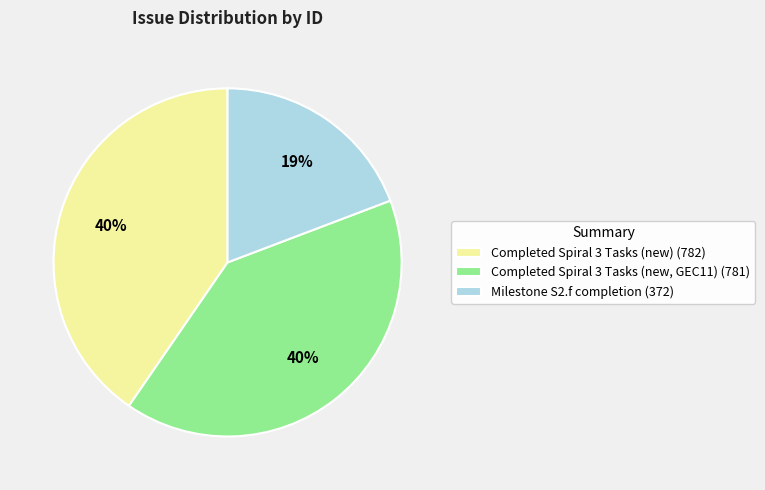

To the nearest percent, what percentage of the pie is Completed Spiral 3 Tasks (new, GEC11) (781)?

40%